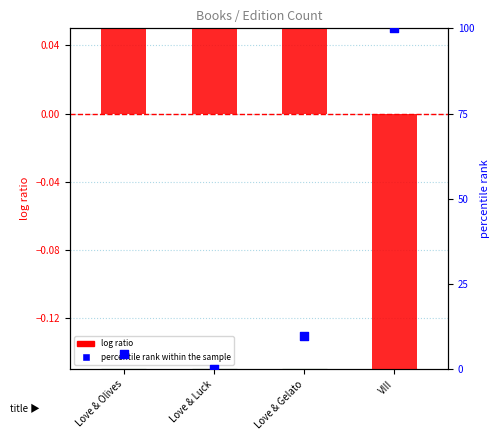

What is the total value across all series at Love & Olives?

4.5